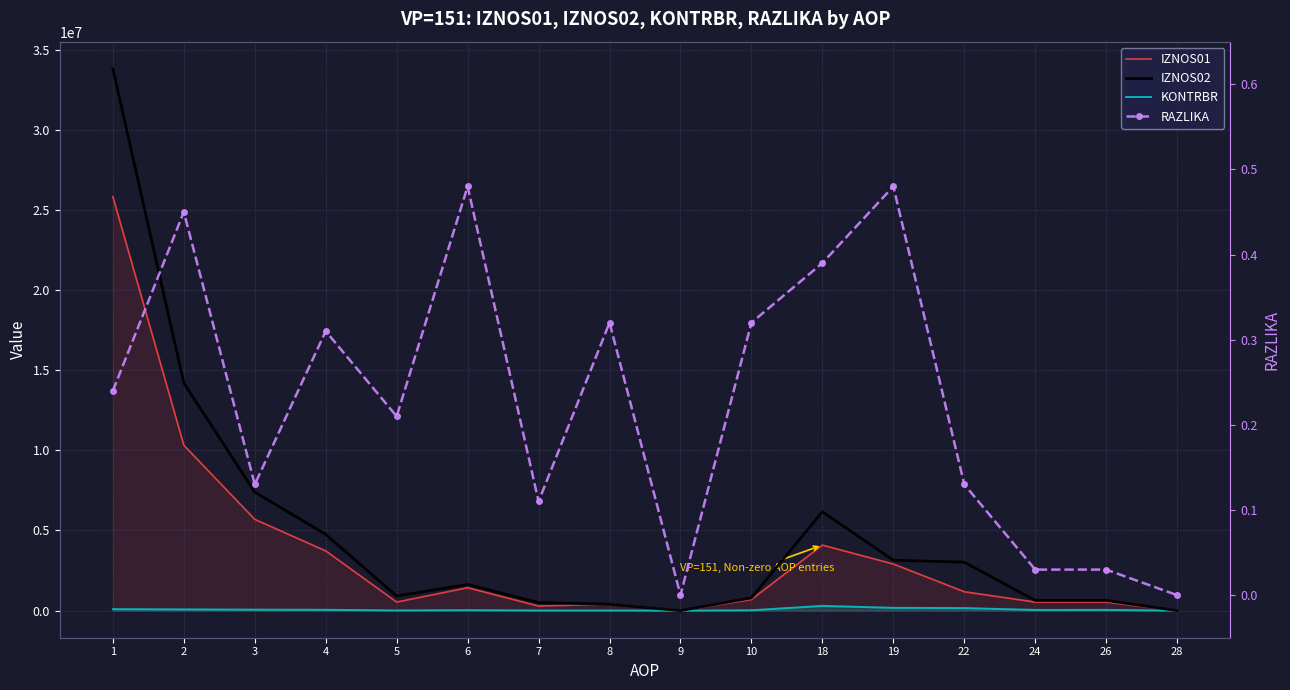

What are all the series names shown in the legend?

IZNOS01, IZNOS02, KONTRBR, RAZLIKA